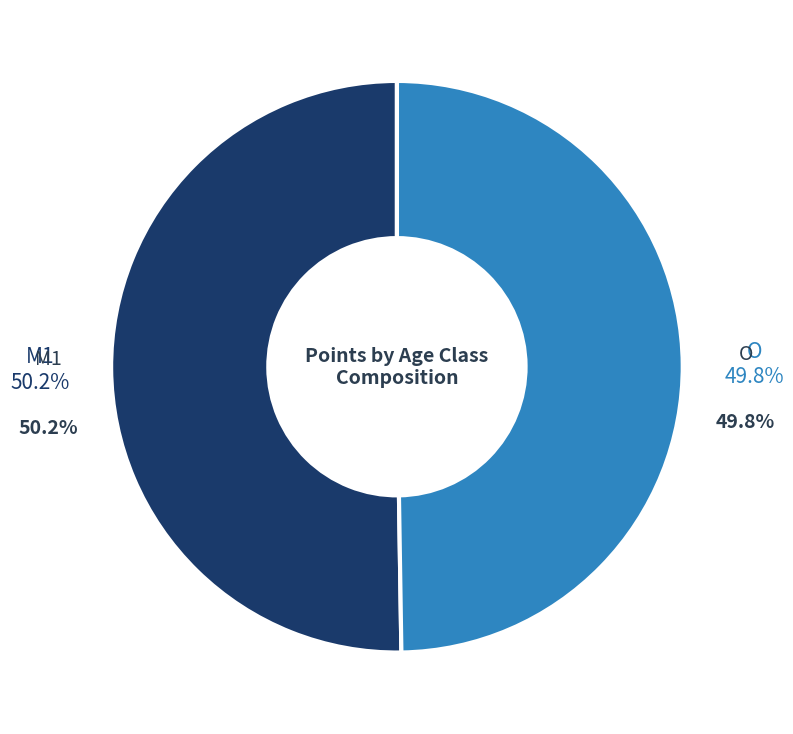

How many segments does this pie chart have?

2